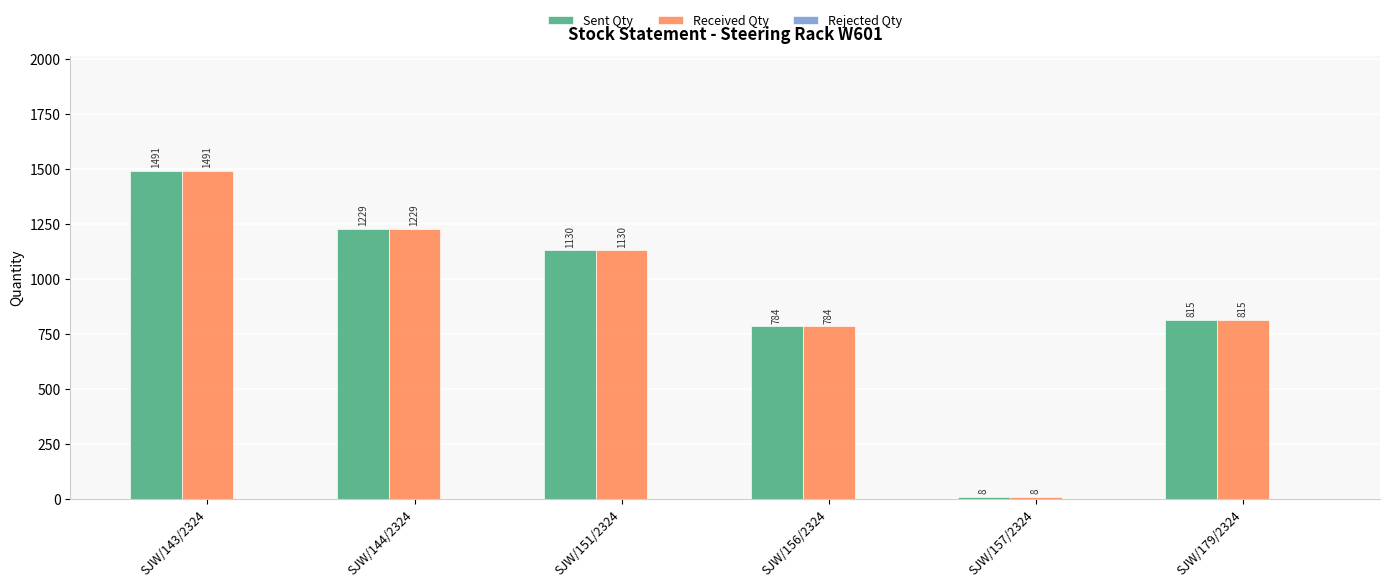

What is the total value across all series at SJW/156/2324?

1568